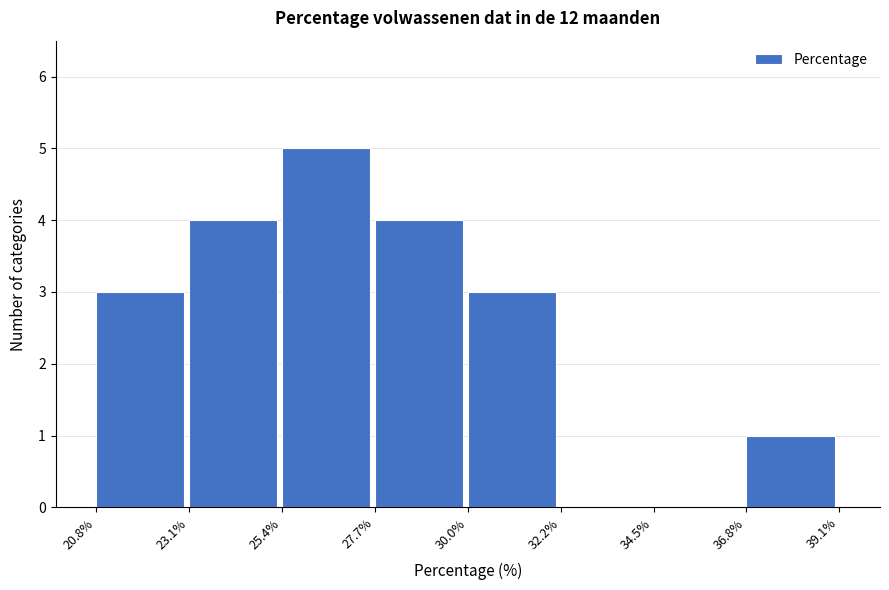

How tall is the bar that spans 20.8% to 23.1% on the x-axis? The values are not printed on the chart, so give them approximately, as read against the axis.

3